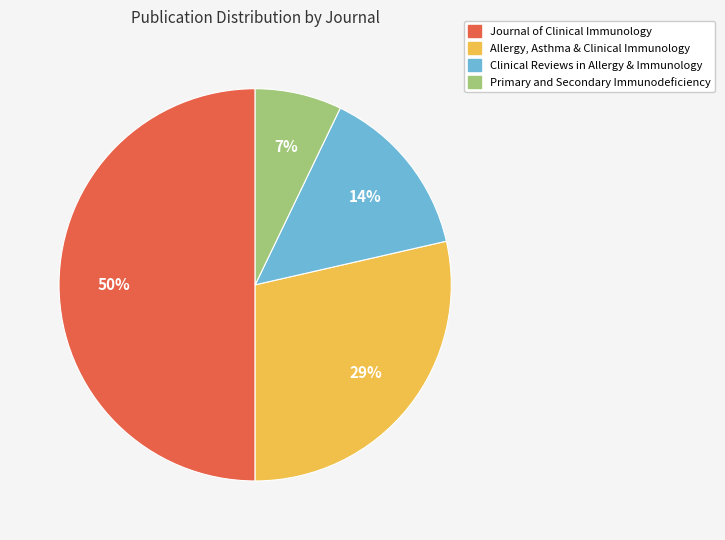

Does Allergy, Asthma & Clinical Immunology represent more than half of the total?

No